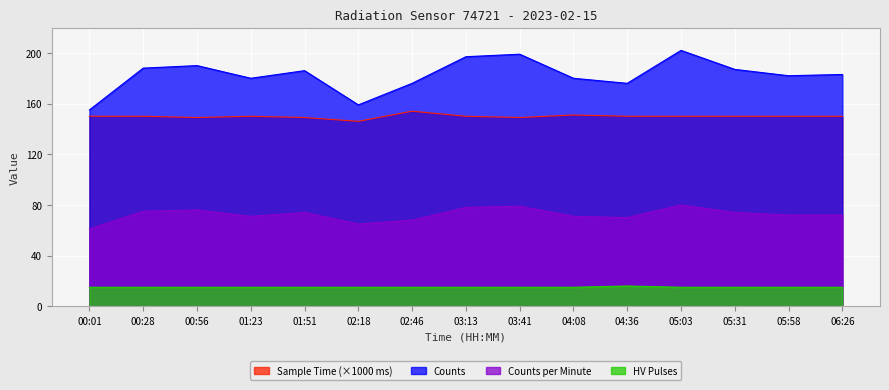

Which series has the largest total across all categories?

Counts